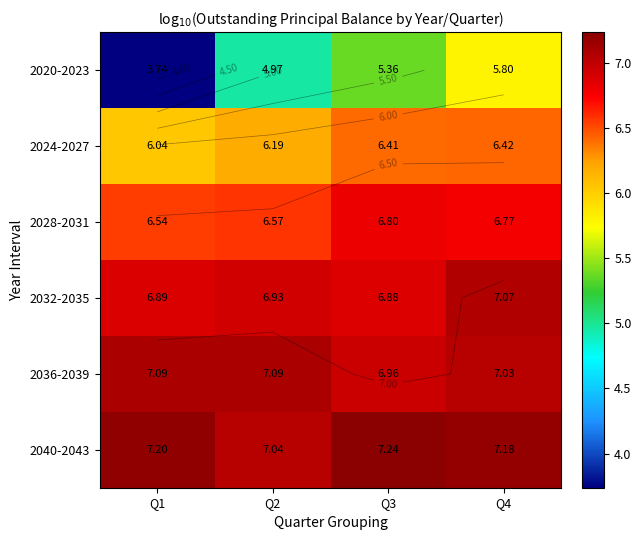

At which category is the sum across all series the highest?

Q4